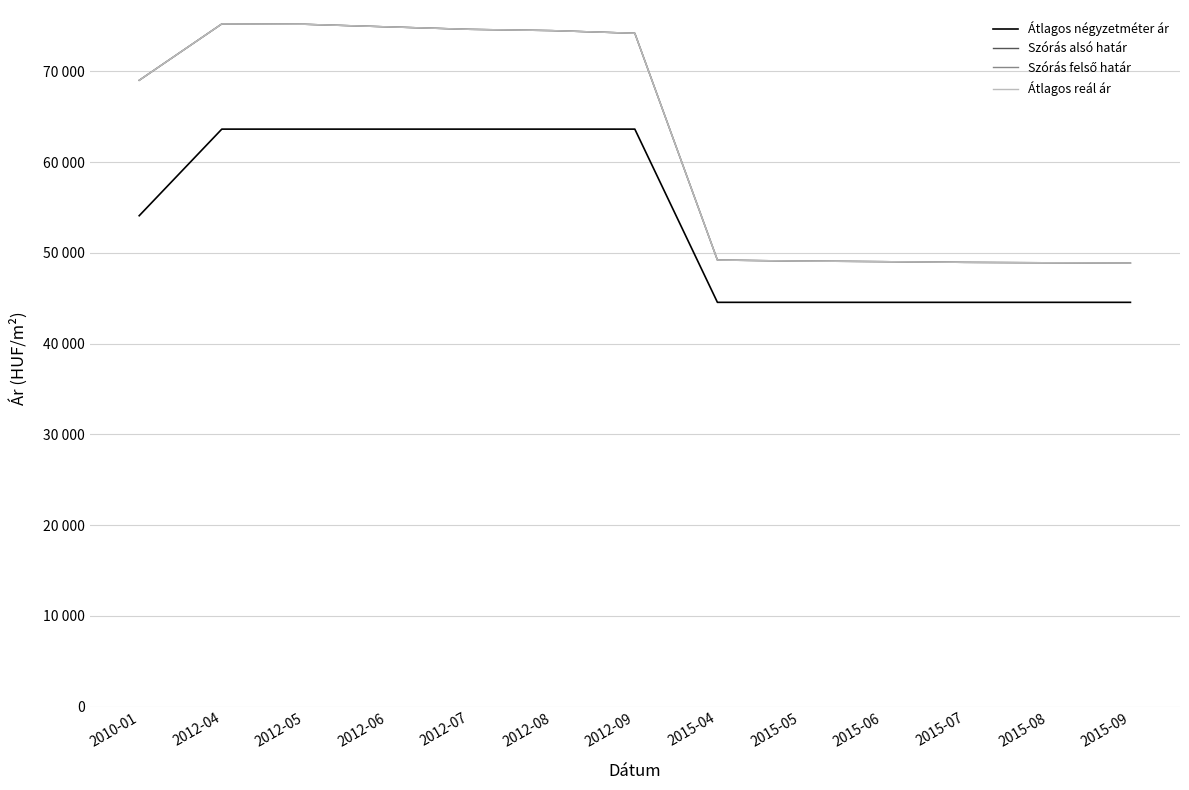

Rank the categories by Átlagos négyzetméter ár value from highest to lowest.

2012-04, 2012-05, 2012-06, 2012-07, 2012-08, 2012-09, 2010-01, 2015-04, 2015-05, 2015-06, 2015-07, 2015-08, 2015-09